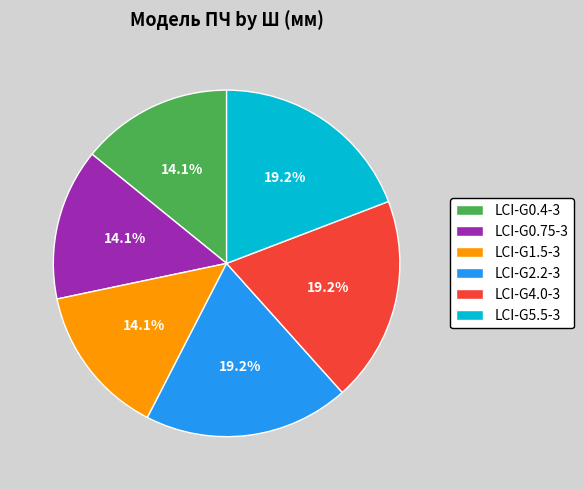

How much of the chart is everything except LCI-G1.5-3?

85.9%